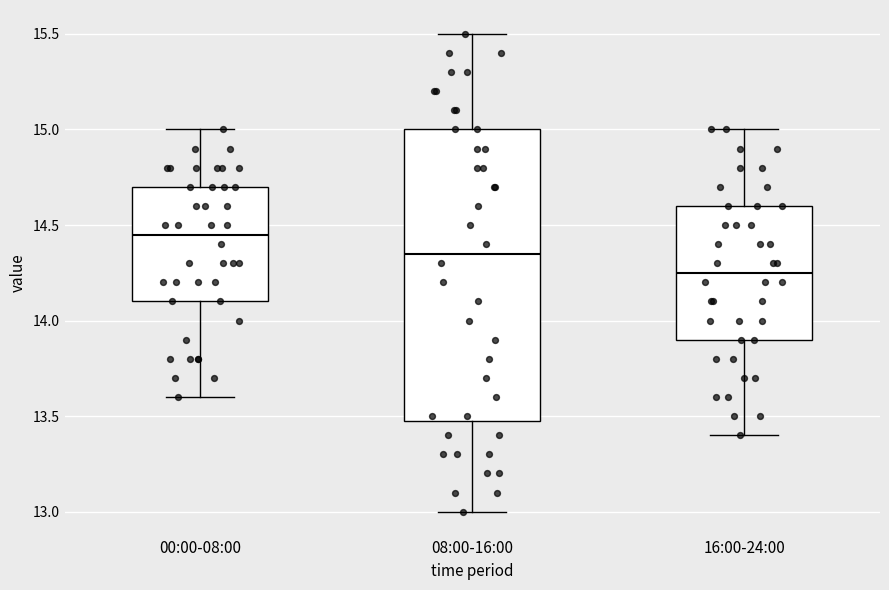

Comparing the boxes themselves (not the whiskers), which one is the tallest?

08:00-16:00